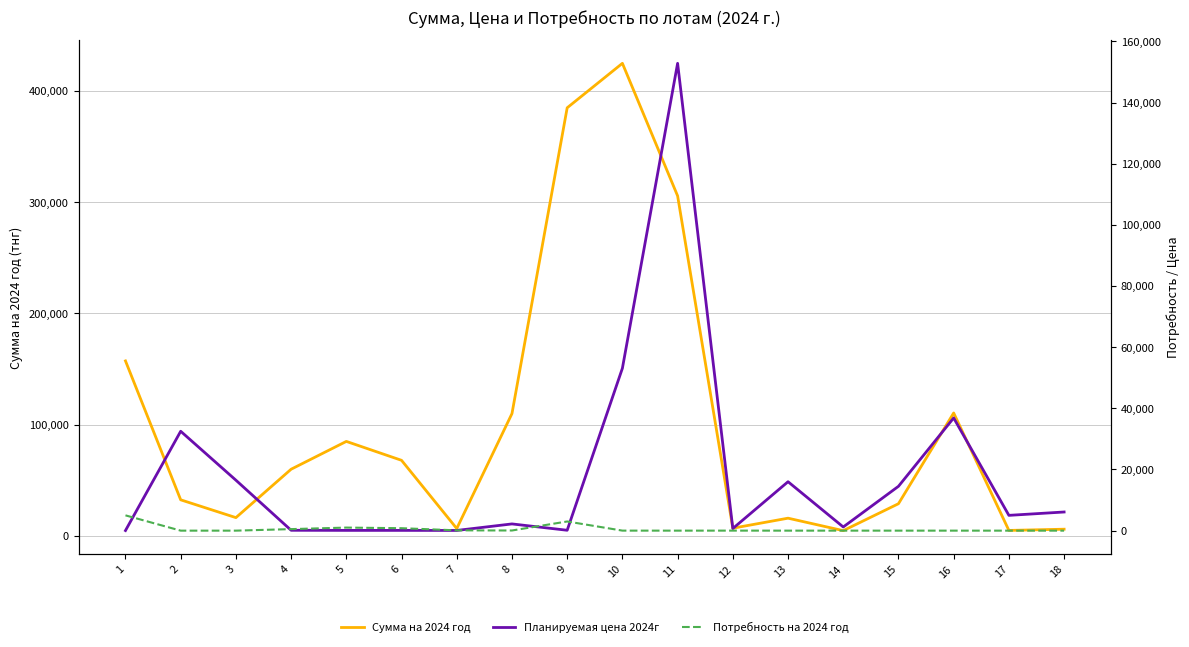

Between 14 and 13, which is larger?

13